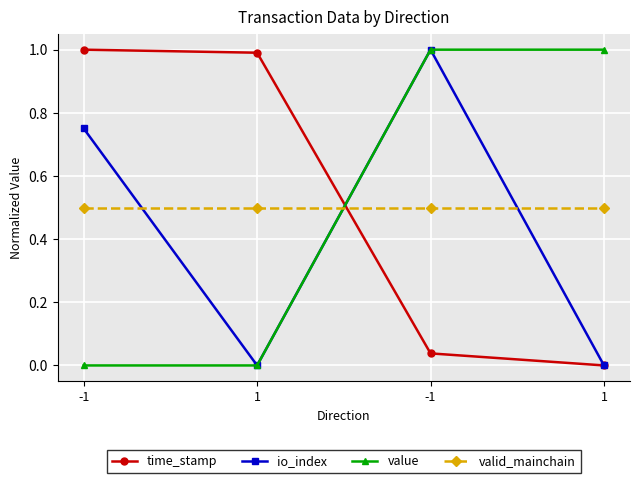

Which label corresponds to the smallest value in the chart?

1